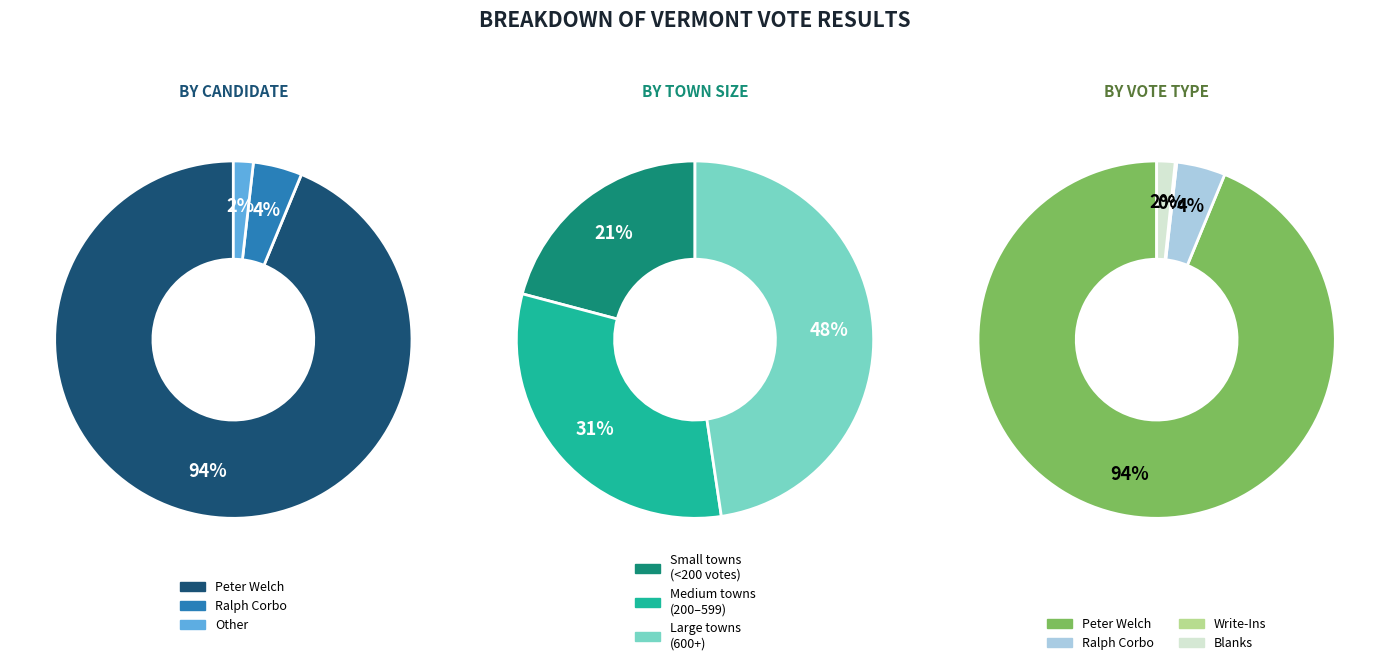

Rank the series by their maximum value, from lowest to highest.

Write-Ins, Blanks, Ralph Corbo, Peter Welch